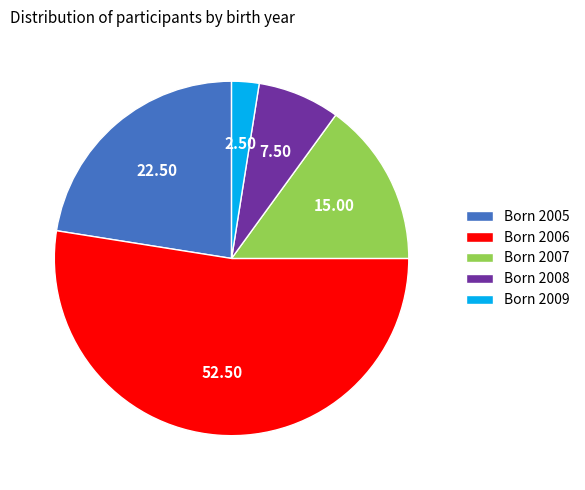

Rank the categories by value from highest to lowest.

Born 2006, Born 2005, Born 2007, Born 2008, Born 2009